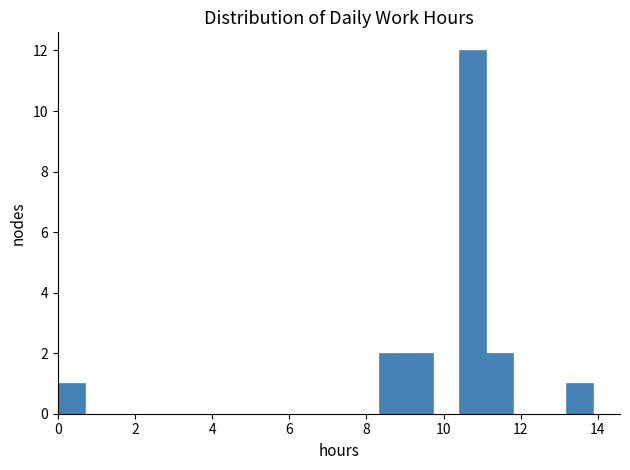

Around what value on the x-axis is the tallest bar? Give the approximate position of its centre, as read against the axis.

10.8